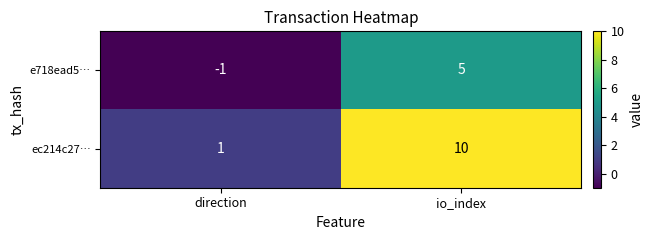

Where is e718ead5… nearest to the value 2?

direction